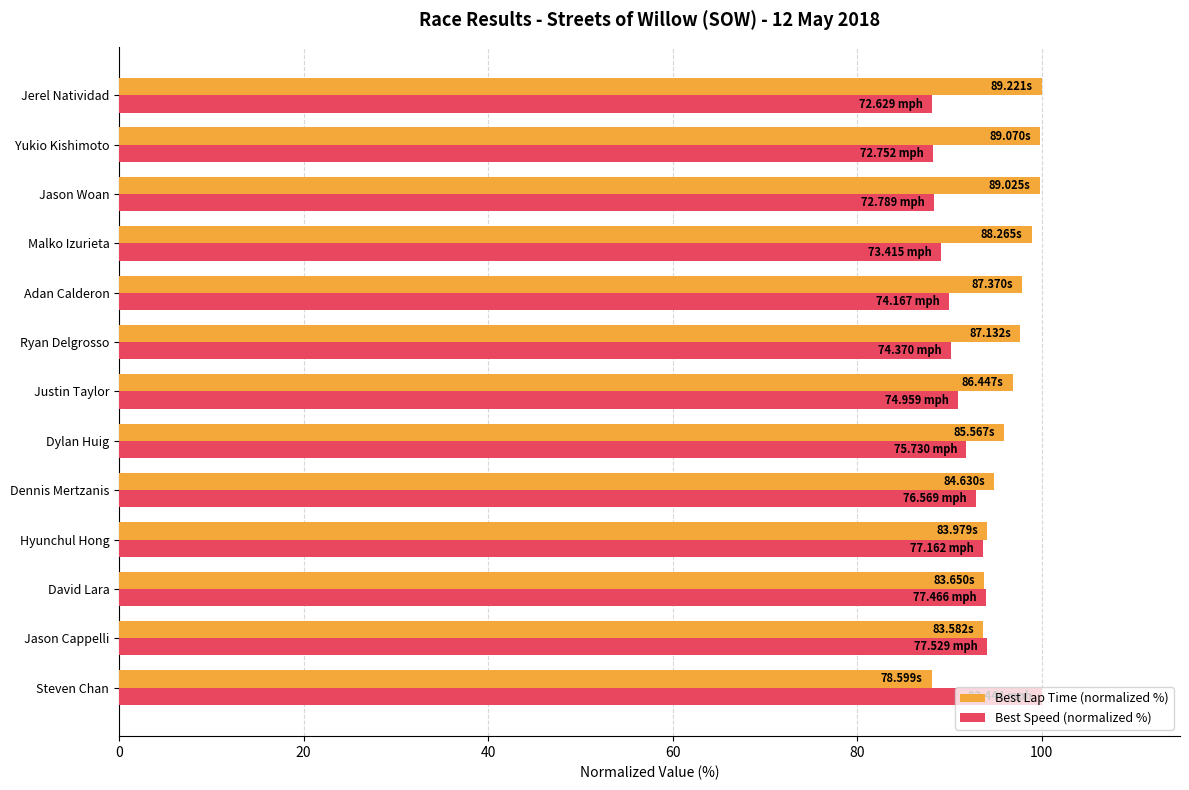

What is the difference between the highest and lowest values at Malko Izurieta?

9.9